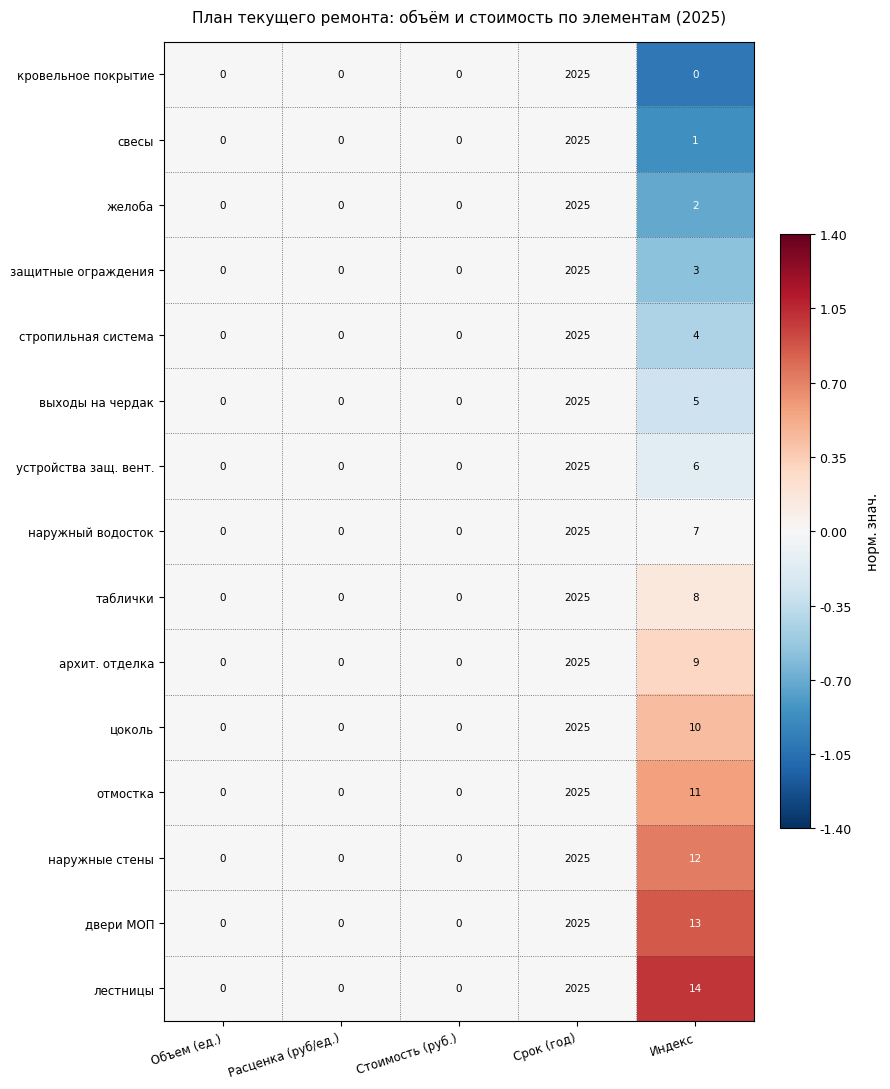

Which category has the highest value in the наружные стены series?

Срок (год)